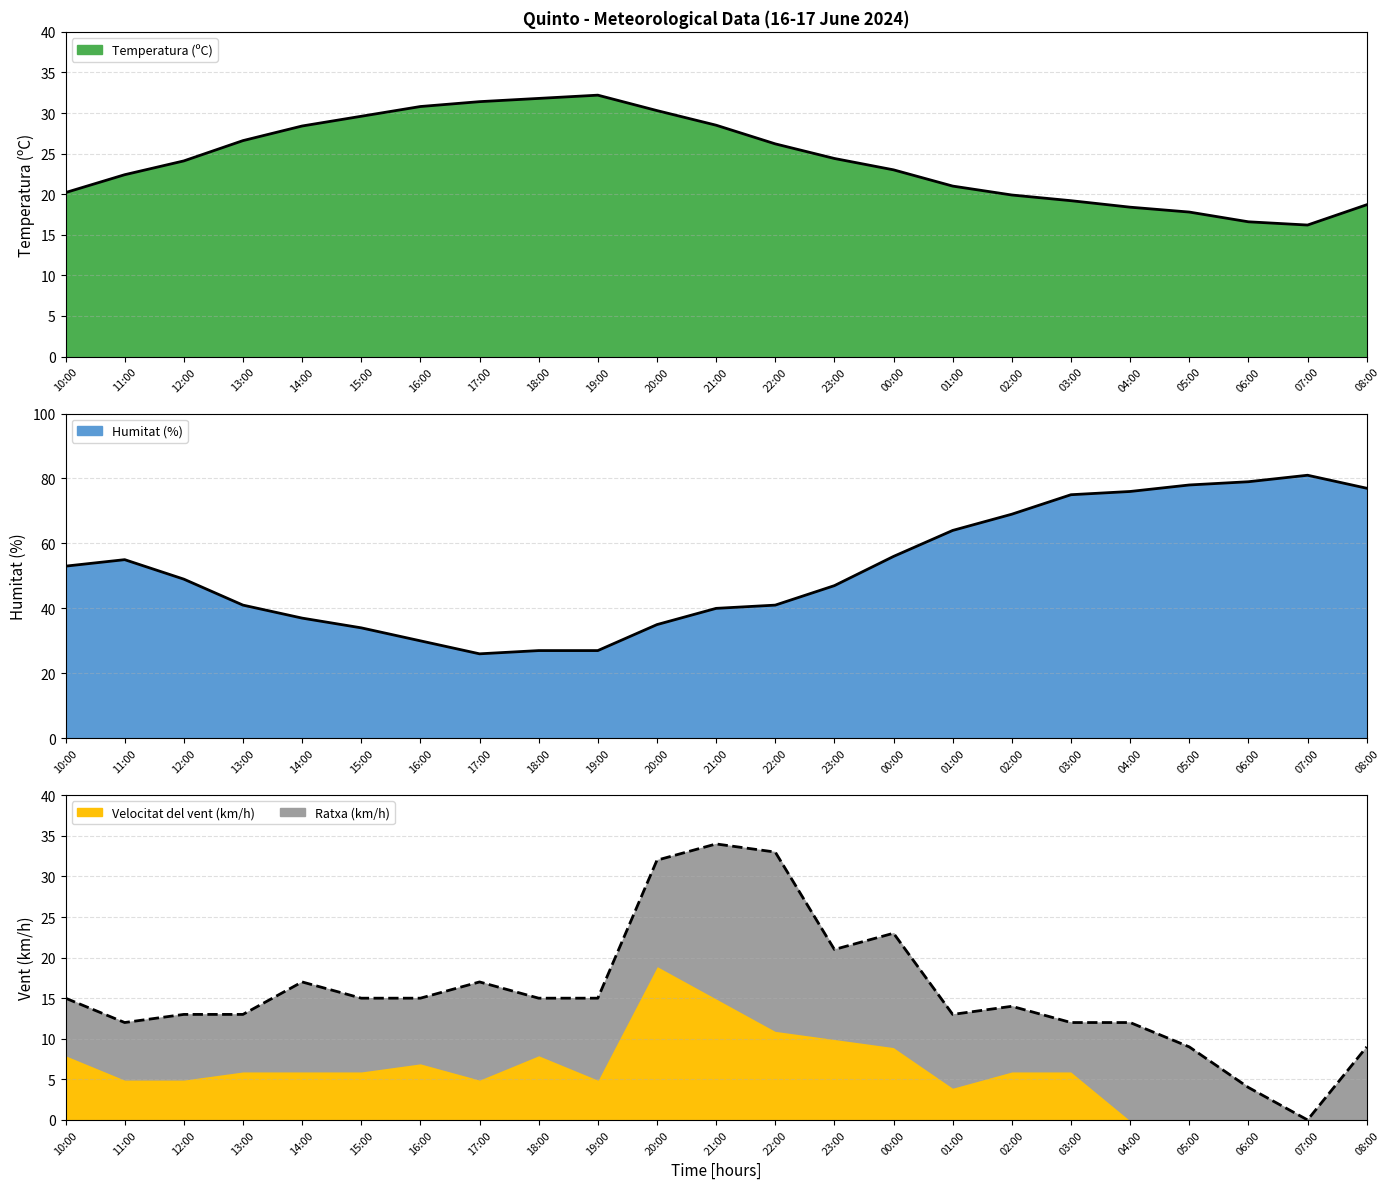

What is the difference between the Humitat (%) values at 22:00 and 12:00?

8.0